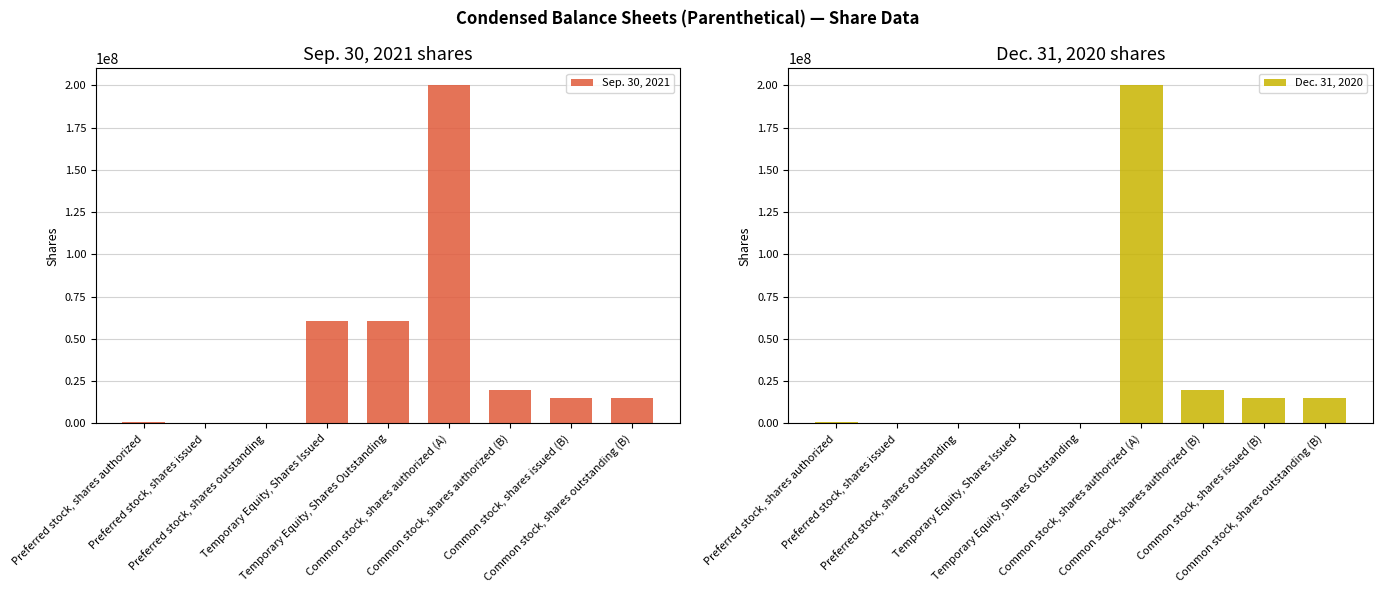

Which series has the largest total across all categories?

Sep. 30, 2021